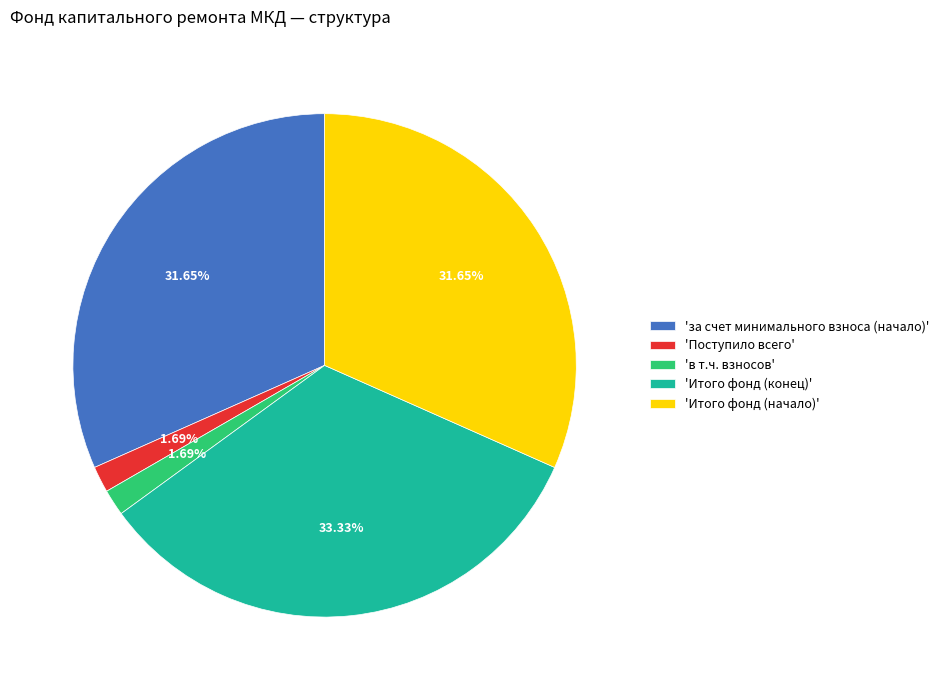

Is there a majority slice in this chart?

No